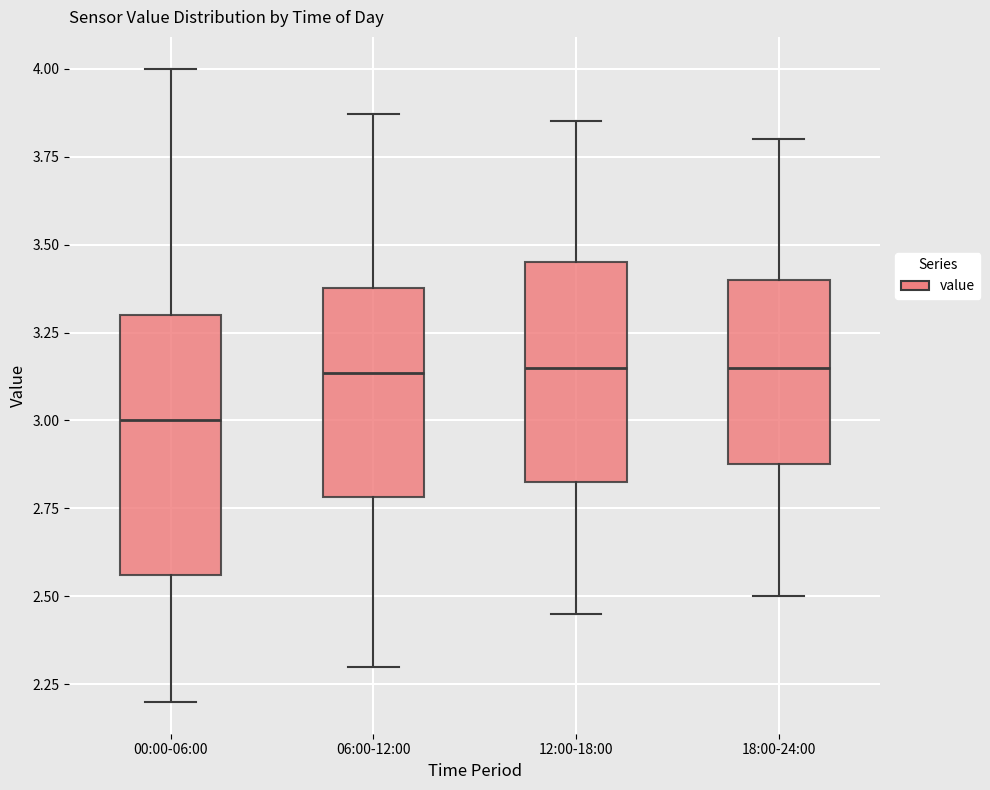

Which box is the tallest, from its lower edge to its upper edge?

00:00-06:00